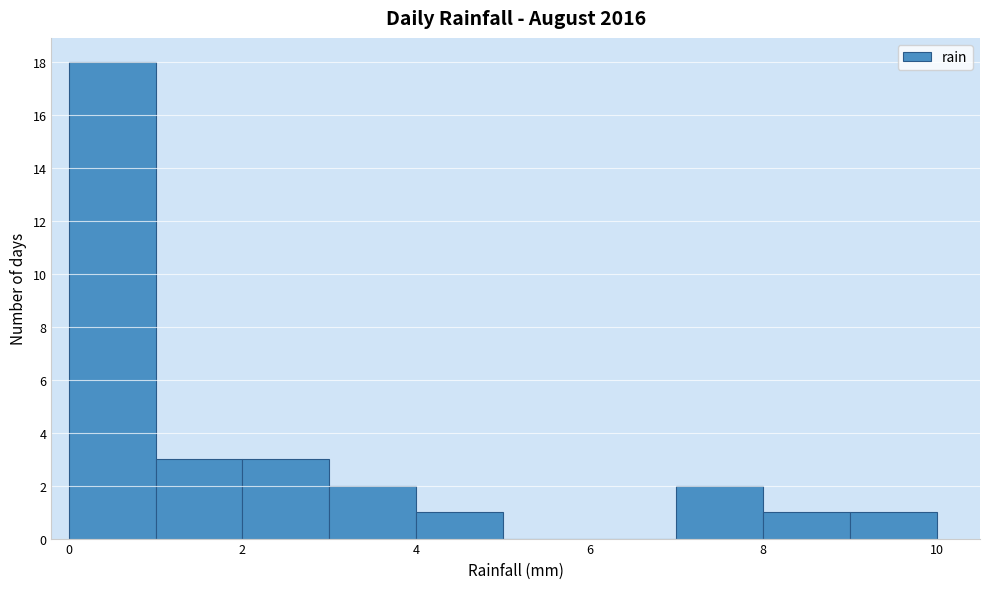

Reading left to right, list every bar in this chart as the range it spans on the x-axis followed by its height. The values are not printed on the chart, so give them approximately, as read against the axis.

0 to 1: 18
1 to 2: 3
2 to 3: 3
3 to 4: 2
4 to 5: 1
5 to 6: 0
6 to 7: 0
7 to 8: 2
8 to 9: 1
9 to 10: 1